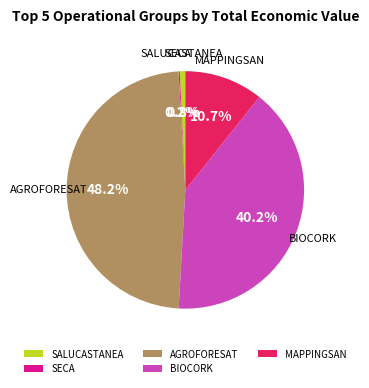

What percentage is the AGROFORESAT slice, to the nearest percent?

48%